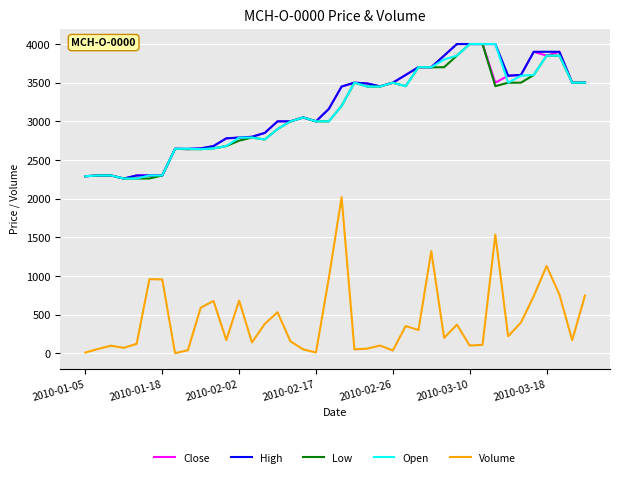

Which series has the widest spread of values?

Volume